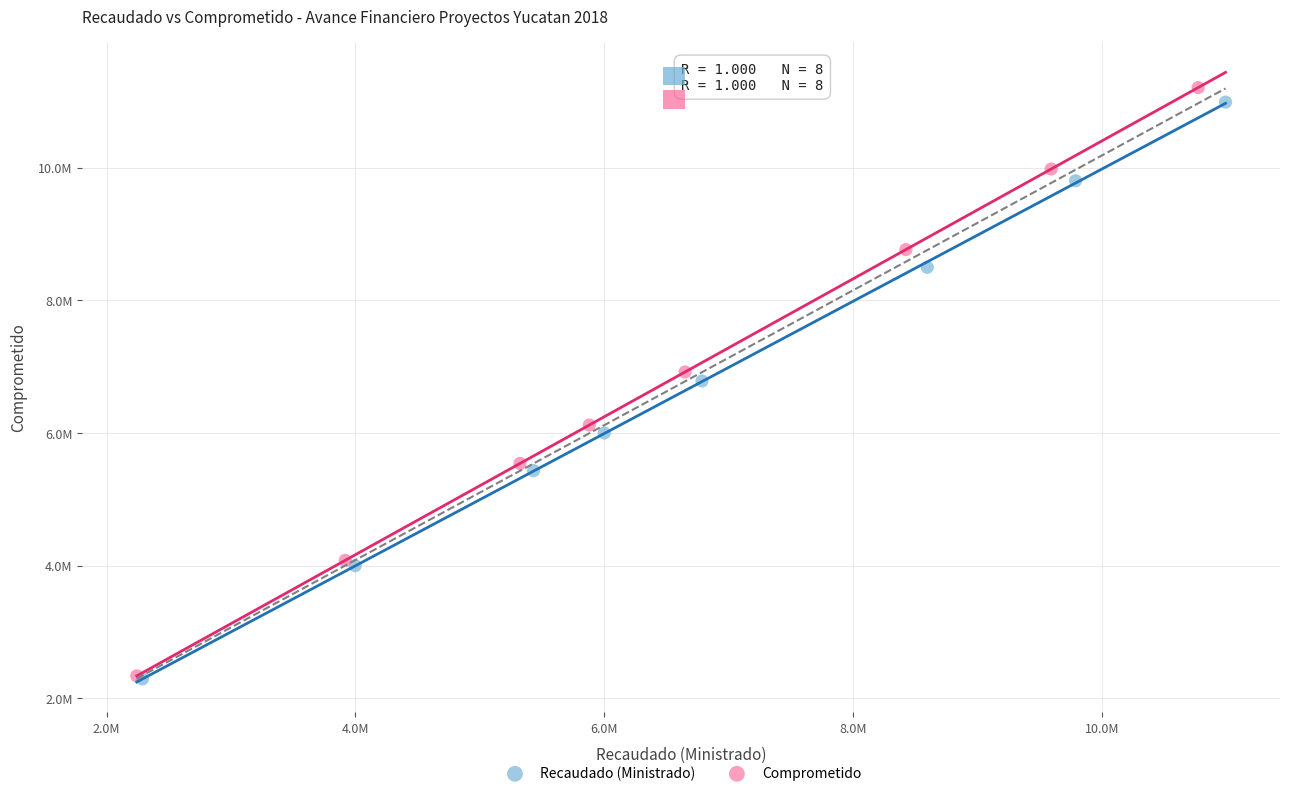

What are all the series names shown in the legend?

Recaudado (Ministrado), Comprometido